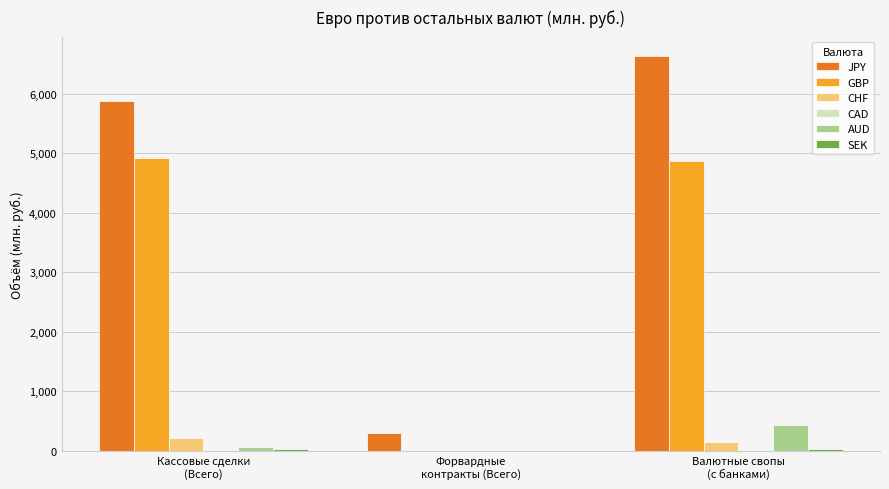

What is the total value across all series at Форвардные
контракты (Всего)?

311.6